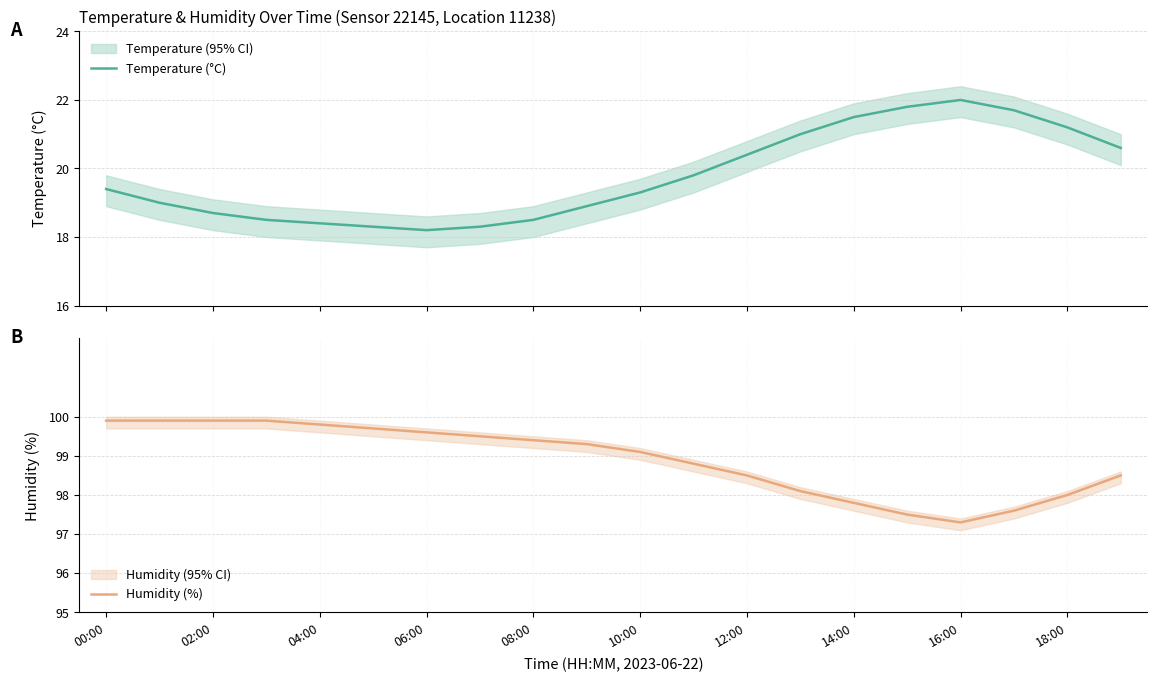

What is the value of the Humidity (%) point at the 2nd from the left?

99.9